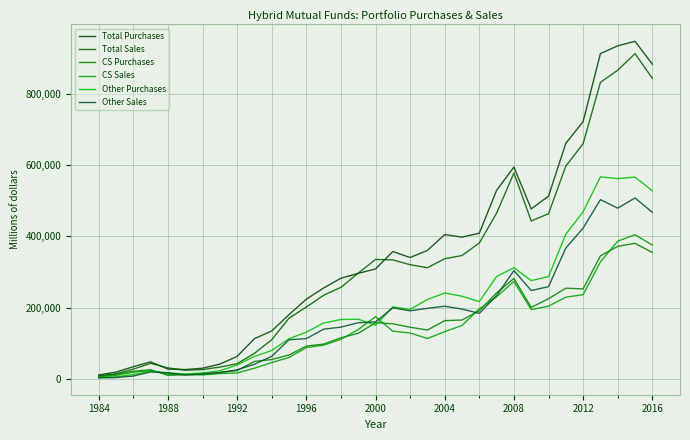

What is the value of the Other Sales point at the 30th from the left?

502751